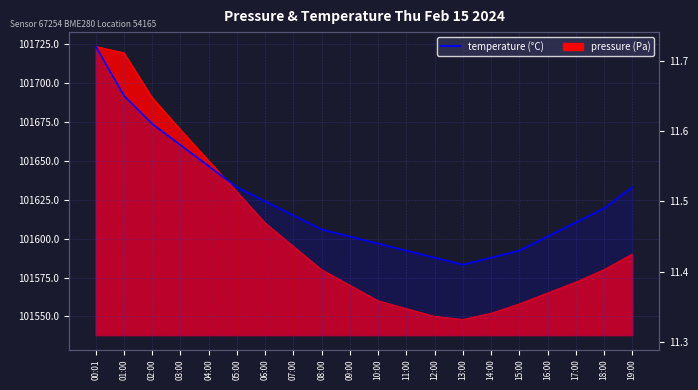

The chart shows a value of 5.5 at 16:00. True or false?

False